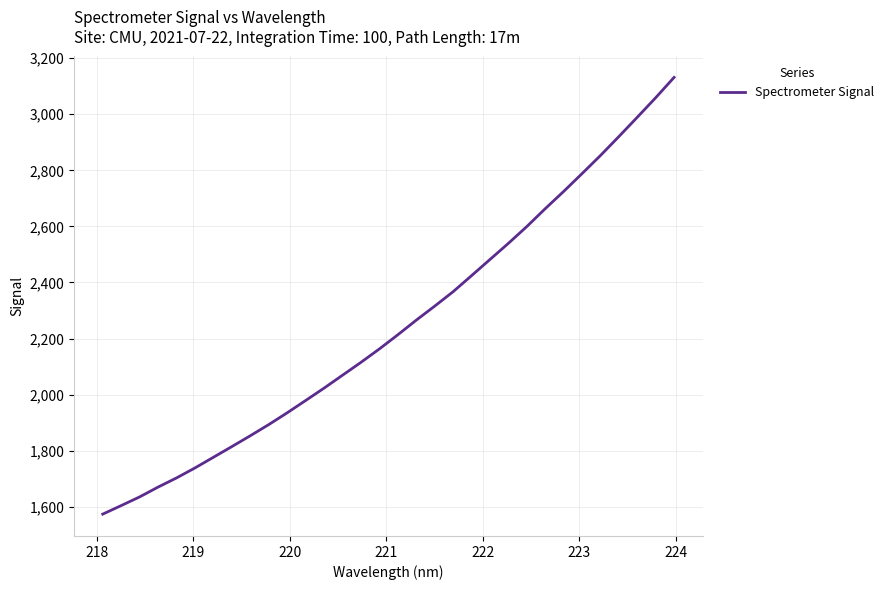

What is the difference between the maximum and minimum values?

1556.5